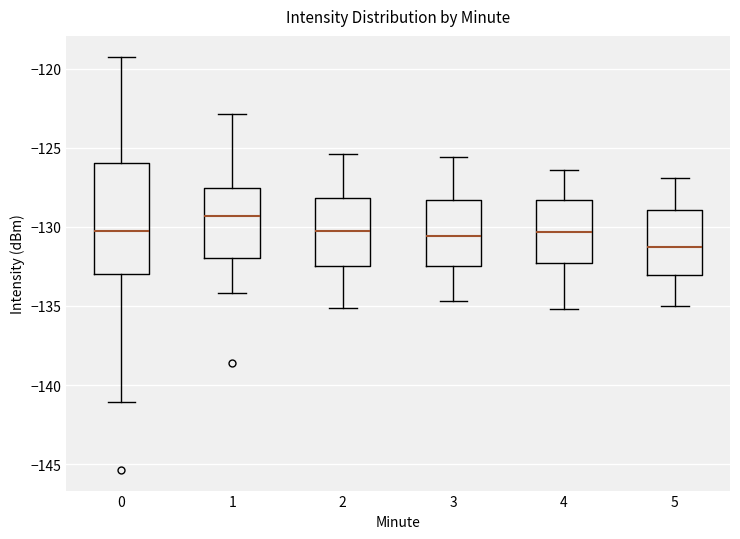

Which box is the tallest, from its lower edge to its upper edge?

0